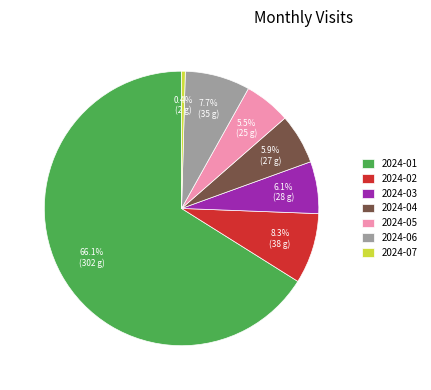

To the nearest percent, what is the combined percentage of 2024-01 and 2024-06?

74%